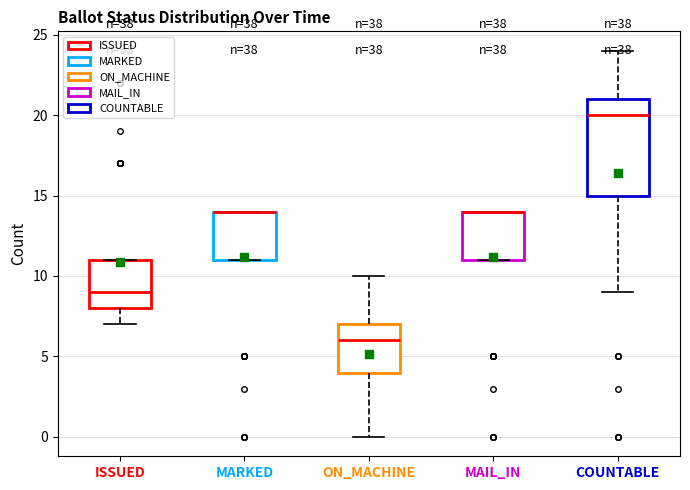

Reading left to right, read every box against the y-axis: the position of its median line, the range the box covers, and the ends of its whiskers. The values are not printed on the chart, so give them approximately, as read against the axis.

ISSUED: median 9, box 8 to 11, whiskers 7 to 11
MARKED: median 14 (drawn on the box's upper edge), box 11 to 14, whiskers 11 to 14
ON_MACHINE: median 6, box 4 to 7, whiskers 0 to 10
MAIL_IN: median 14 (drawn on the box's upper edge), box 11 to 14, whiskers 11 to 14
COUNTABLE: median 20, box 15 to 21, whiskers 9 to 24